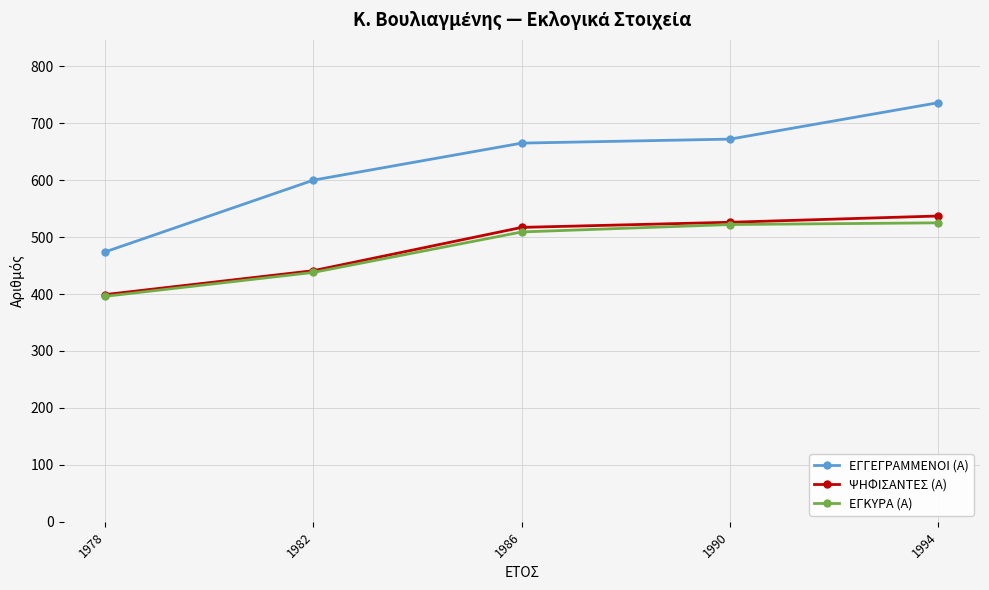

True or false: ΕΓΓΕΓΡΑΜΜΕΝΟΙ (Α) and ΕΓΚΥΡΑ (Α) cross at least once.

False